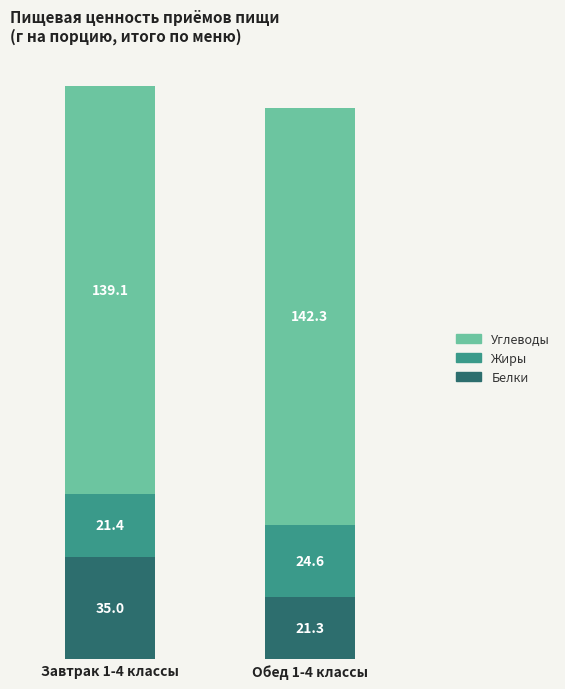

Where is Белки nearest to the value 28?

Обед 1-4 классы